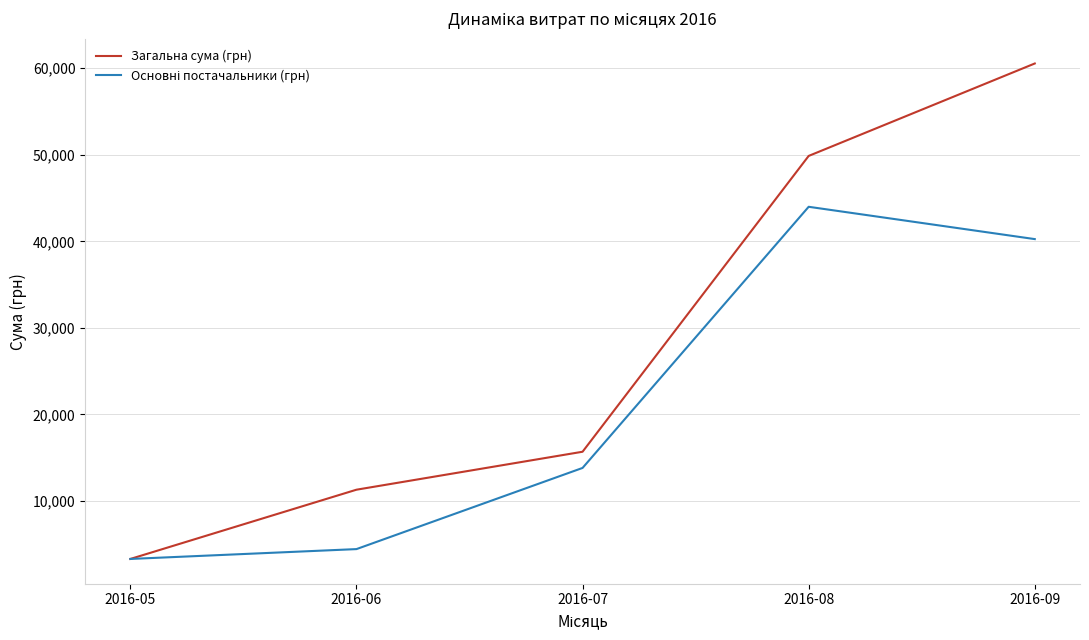

Which series has the largest range (max minus min)?

Загальна сума (грн)